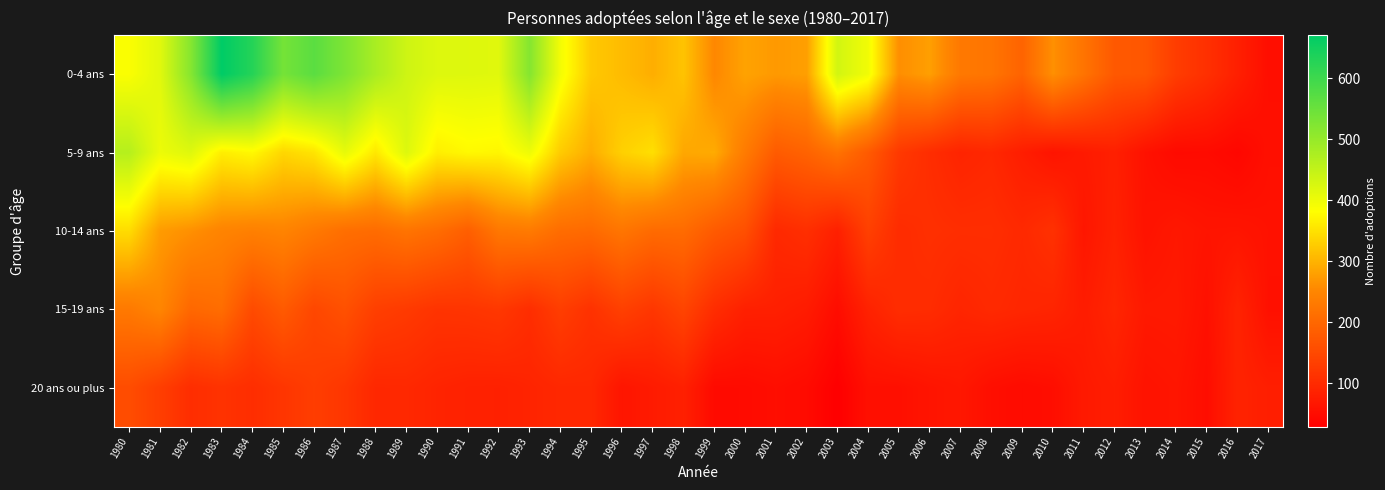

Which series has the largest total across all categories?

0-4 ans